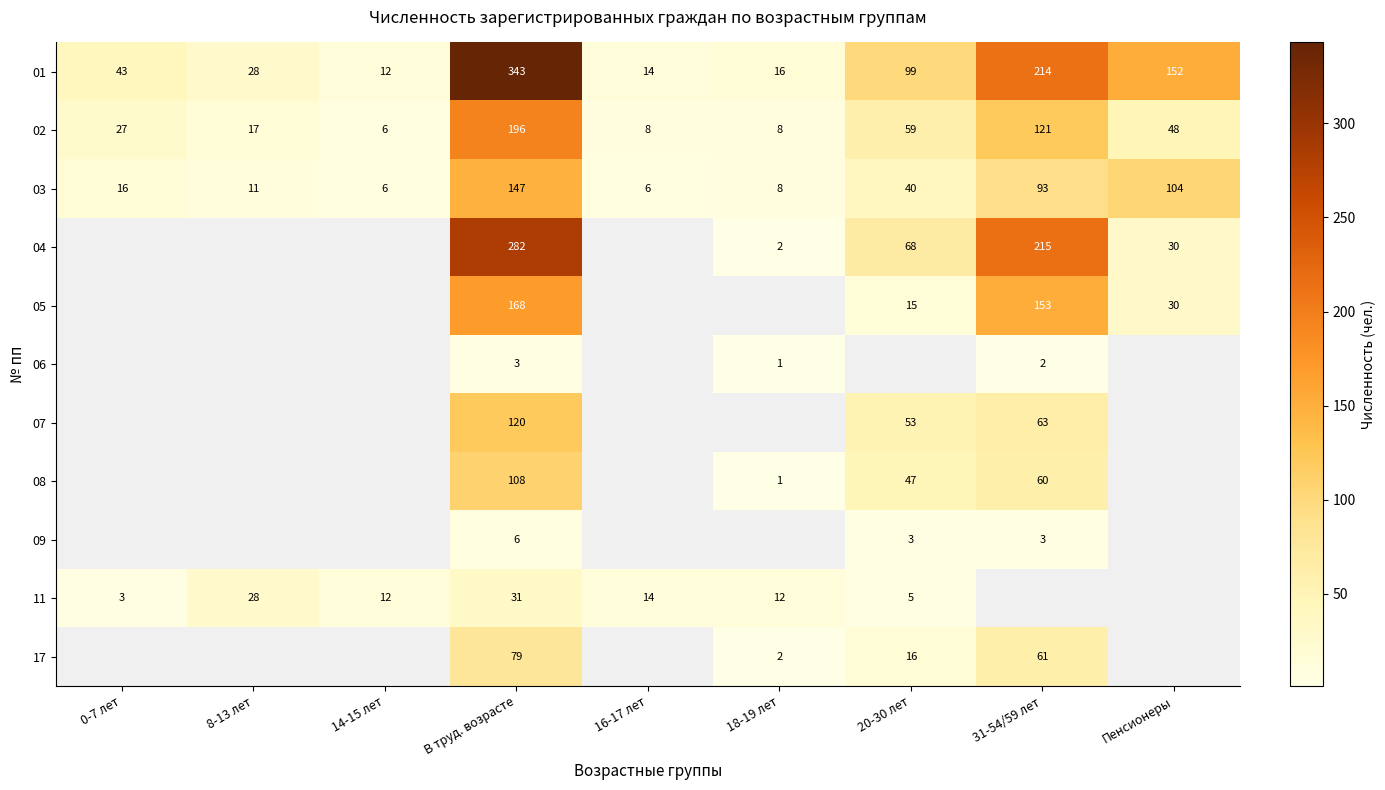

What is the total value across all series at В труд. возрасте?

1483